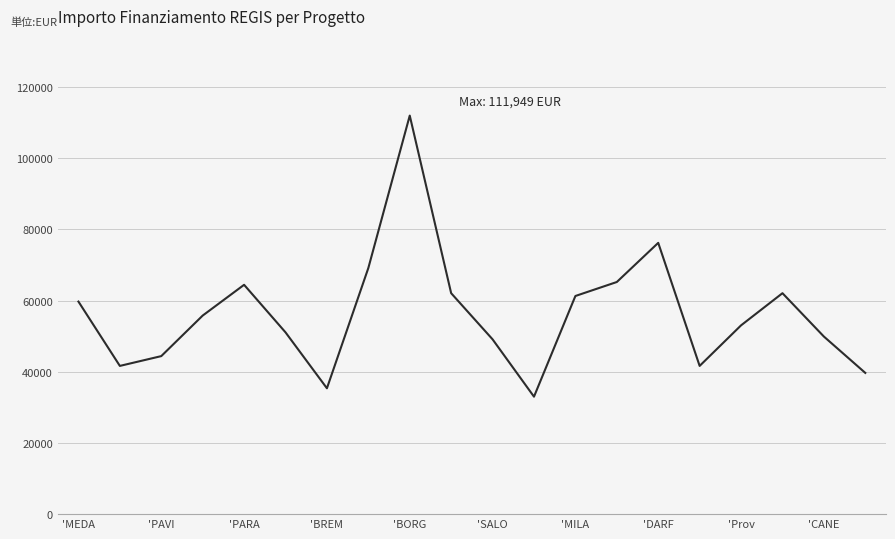

How many categories are shown in the chart?

20